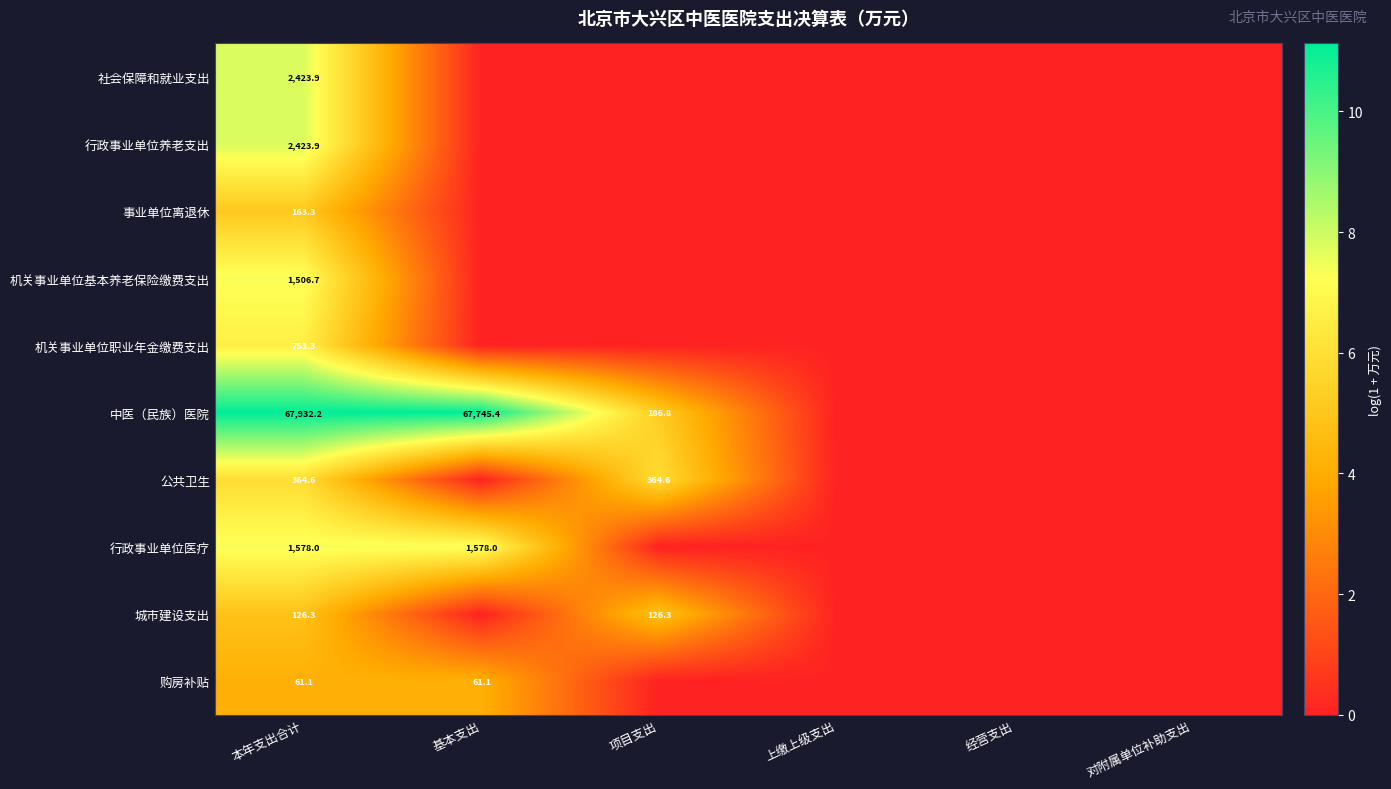

What is the difference between the highest and lowest values at 本年支出合计?

67871.1